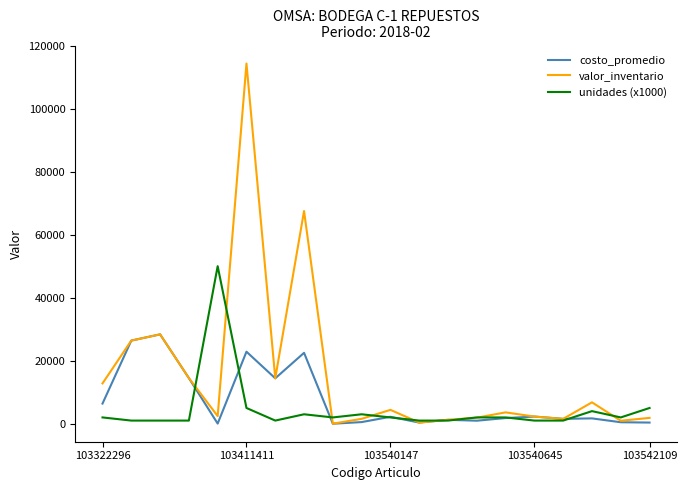

Which series has the largest total across all categories?

valor_inventario